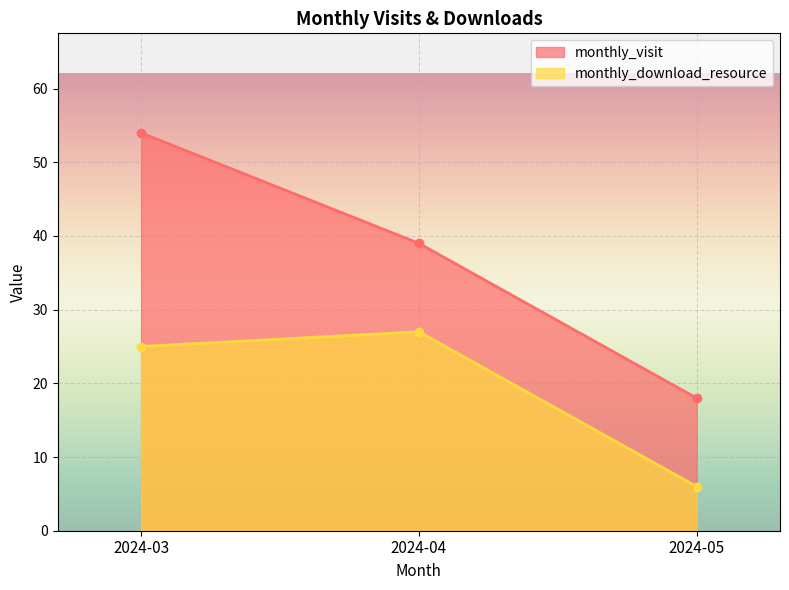

What are all the series names shown in the legend?

monthly_visit, monthly_download_resource